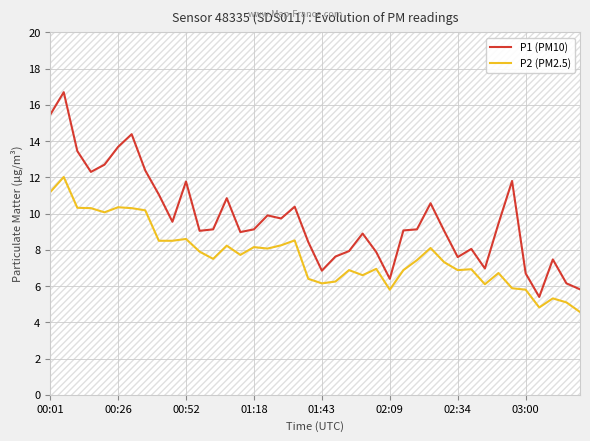

Reading right to left, what are all the values shown in this chart?

P1 (PM10): 5.8	6.2	7.5	5.4	6.7	11.8	9.4	7.0	8.1	7.6	9.1	10.6	9.1	9.1	6.4	7.9	8.9	7.9	7.6	6.8	8.4	10.4	9.7	9.9	9.1	9.0	10.8	9.1	9.1	11.8	9.6	11.1	12.4	14.4	13.7	12.7	12.3	13.4	16.7	15.4
P2 (PM2.5): 4.6	5.1	5.3	4.8	5.8	5.9	6.7	6.1	6.9	6.9	7.3	8.1	7.4	6.9	5.8	7.0	6.6	6.9	6.2	6.2	6.4	8.5	8.2	8.1	8.2	7.7	8.2	7.5	7.9	8.6	8.5	8.5	10.2	10.3	10.3	10.1	10.3	10.3	12.0	11.2